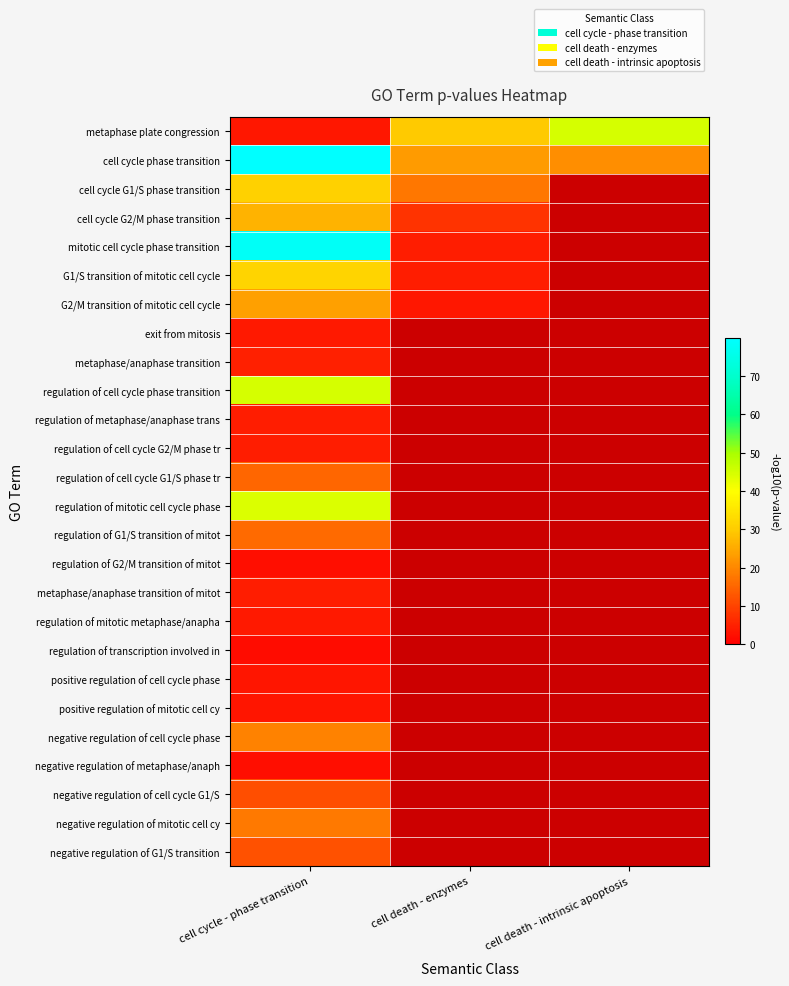

What is the minimum value shown in the chart?

2.0